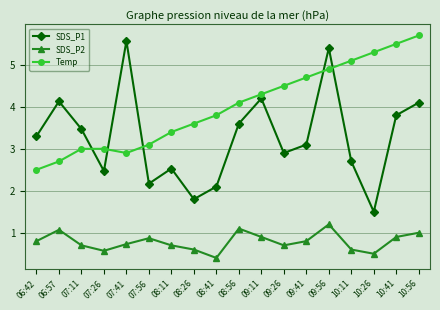

How many distinct data groups are displayed?

3